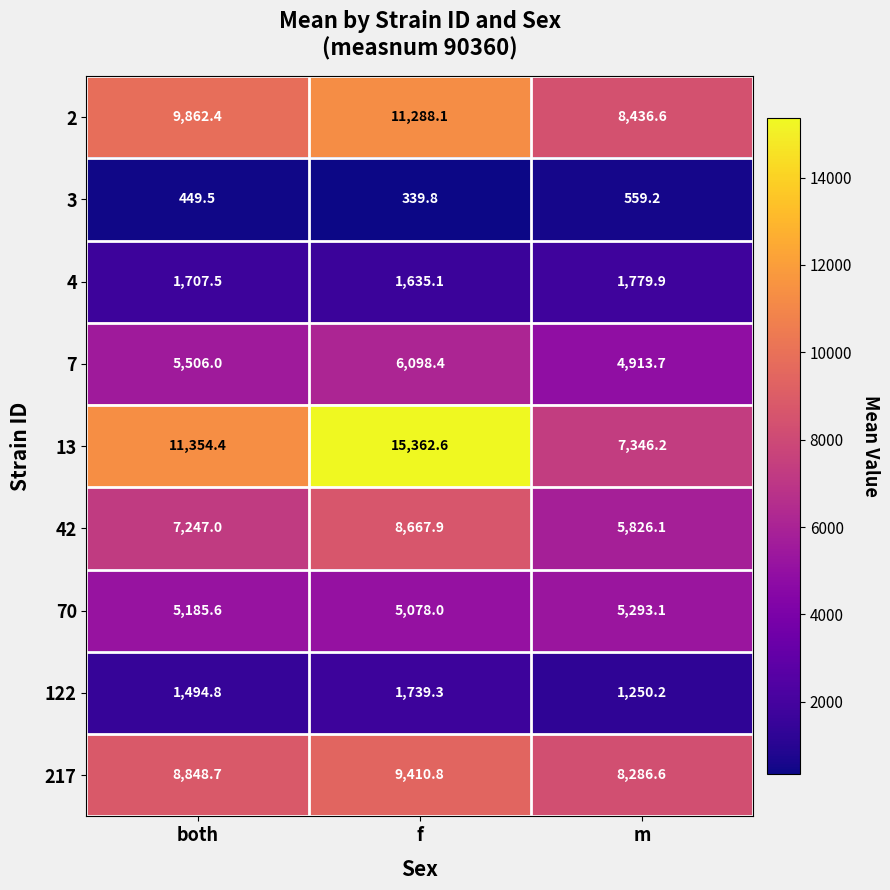

Reading left to right, transcribe all the data shown in this chart.

2: both=9862.4	f=11288.1	m=8436.6
3: both=449.5	f=339.8	m=559.2
4: both=1707.5	f=1635.1	m=1779.9
7: both=5506.0	f=6098.4	m=4913.7
13: both=11354.4	f=15362.6	m=7346.2
42: both=7247.0	f=8667.9	m=5826.1
70: both=5185.6	f=5078.0	m=5293.1
122: both=1494.8	f=1739.3	m=1250.2
217: both=8848.7	f=9410.8	m=8286.6